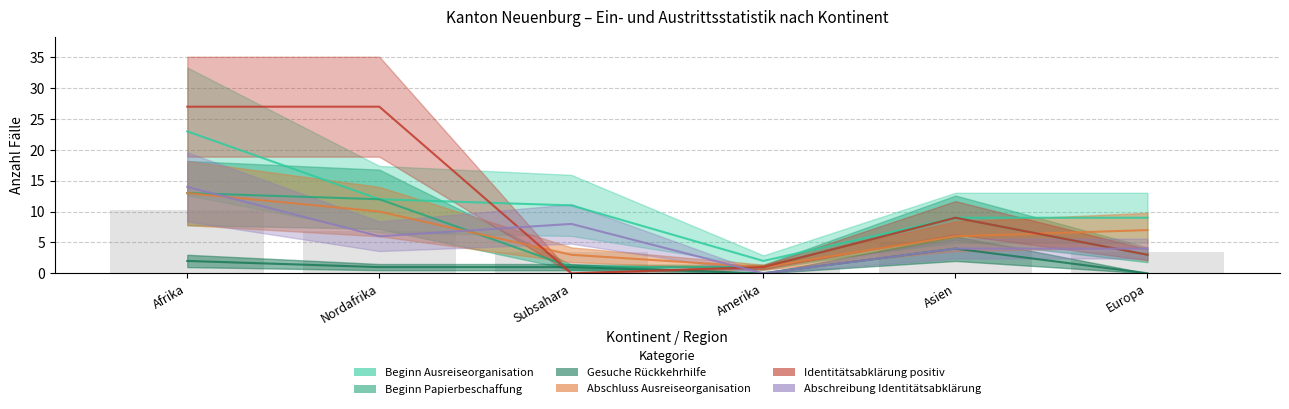

List the series in order of their peak value, highest first.

Identitätsabklärung positiv, Beginn Ausreiseorganisation, Abschreibung Identitätsabklärung, Beginn Papierbeschaffung, Abschluss Ausreiseorganisation, Gesuche Rückkehrhilfe